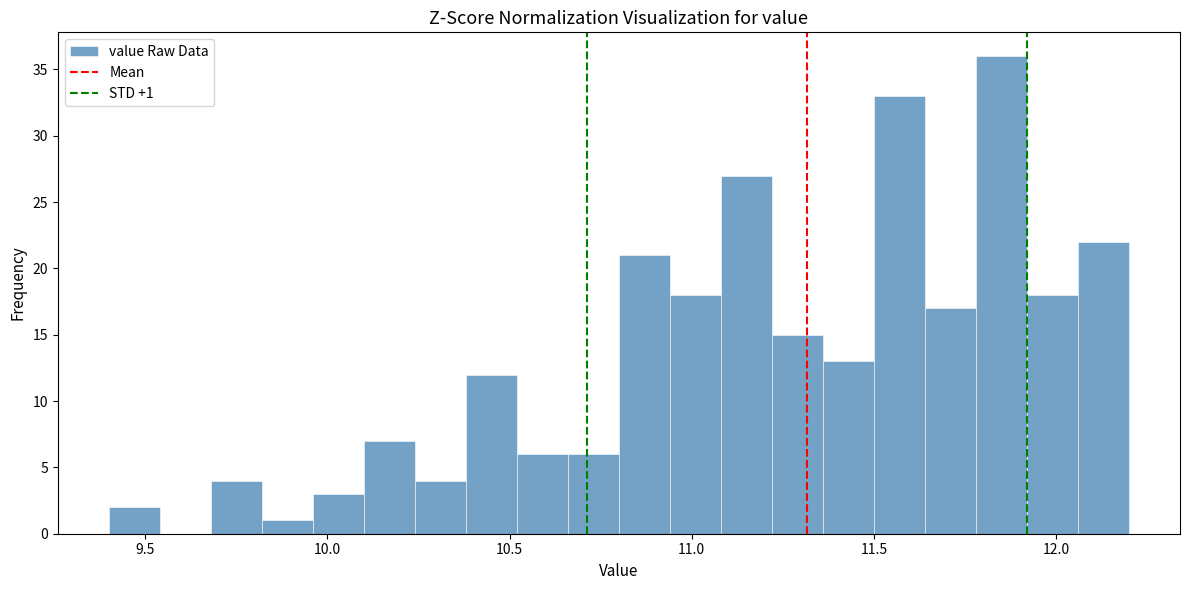

Around what value on the x-axis is the tallest bar? Give the approximate position of its centre, as read against the axis.

11.85